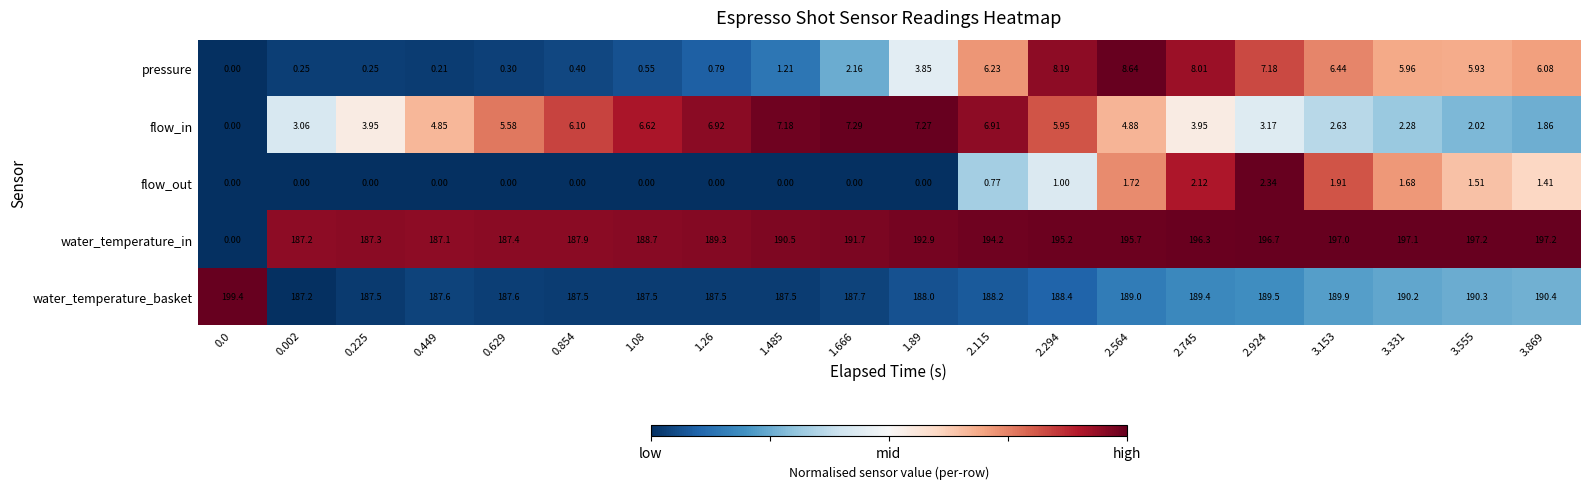

Which series has the largest total across all categories?

water_temperature_basket